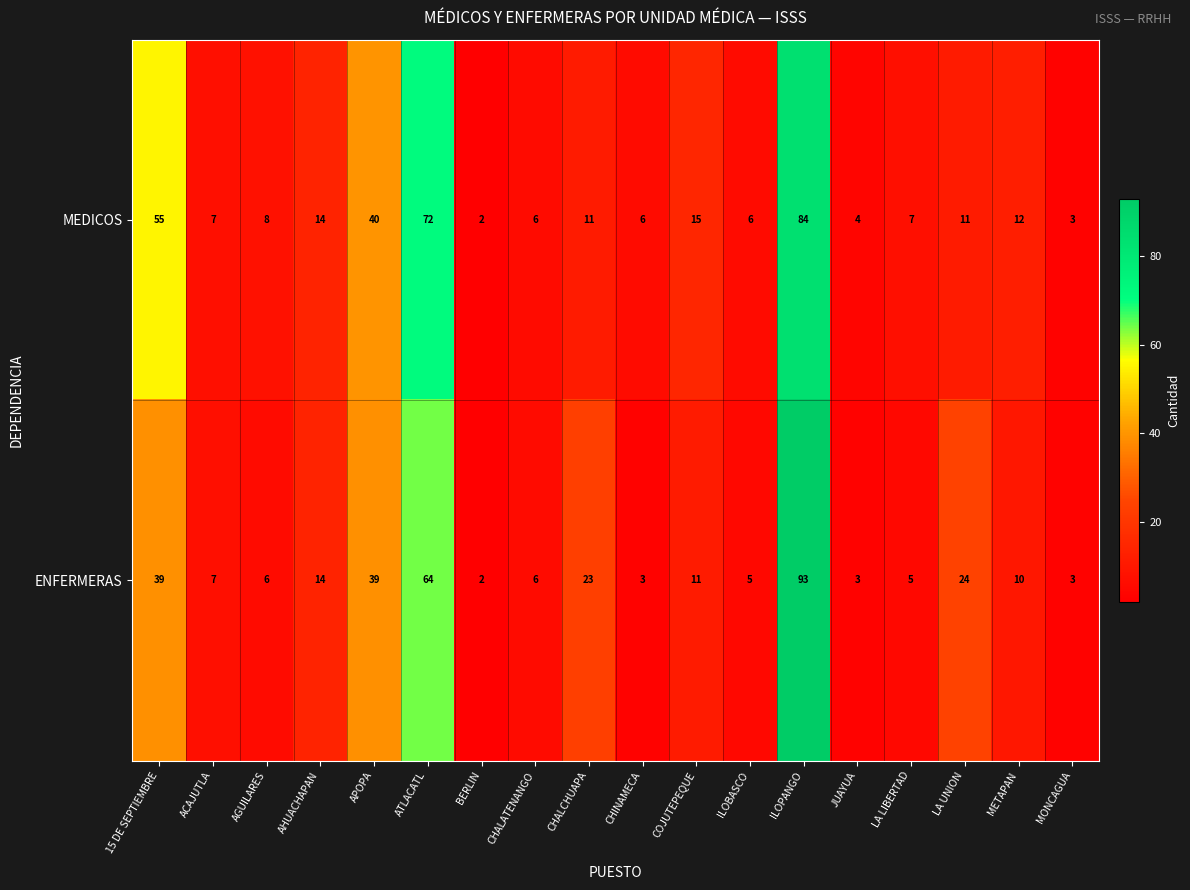

What is the sum of all ENFERMERAS values?

357